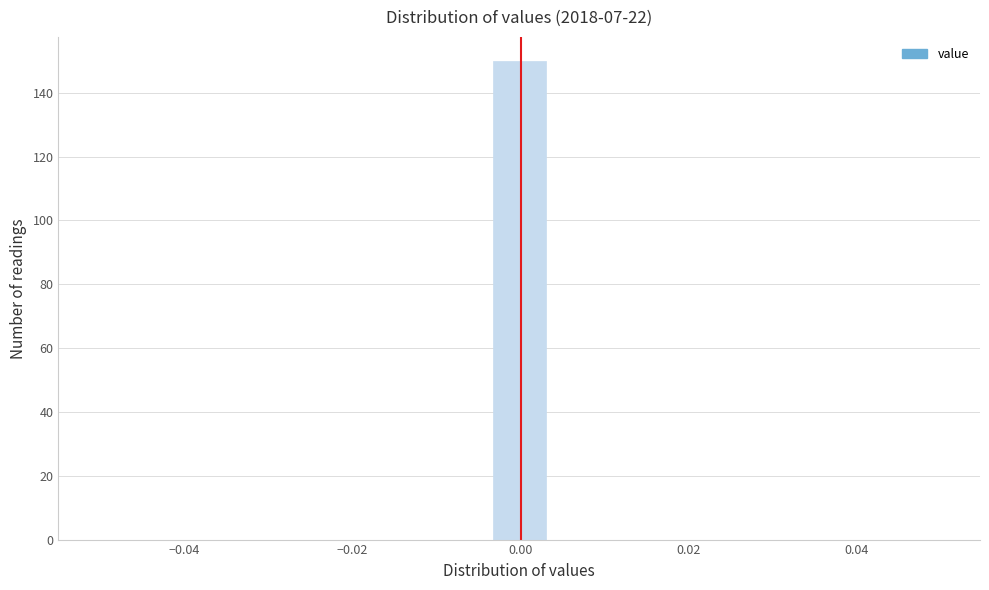

Read against the x-axis, roughly where is the centre of the tallest bar?

0.000